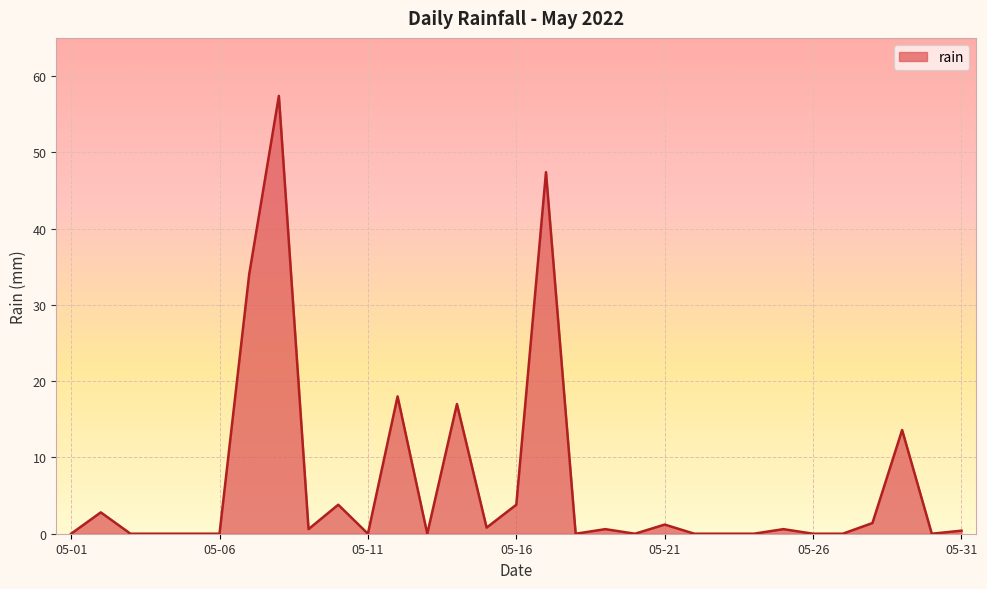

What is the maximum value shown in the chart?

57.4